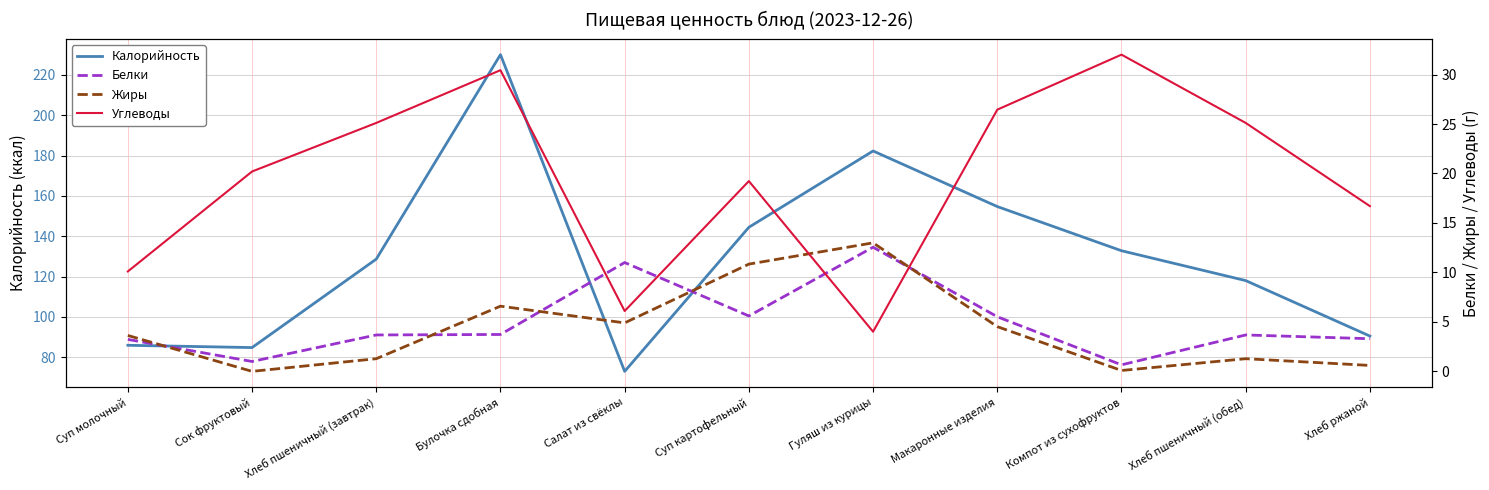

How many data points in Белки are less than 3?

2